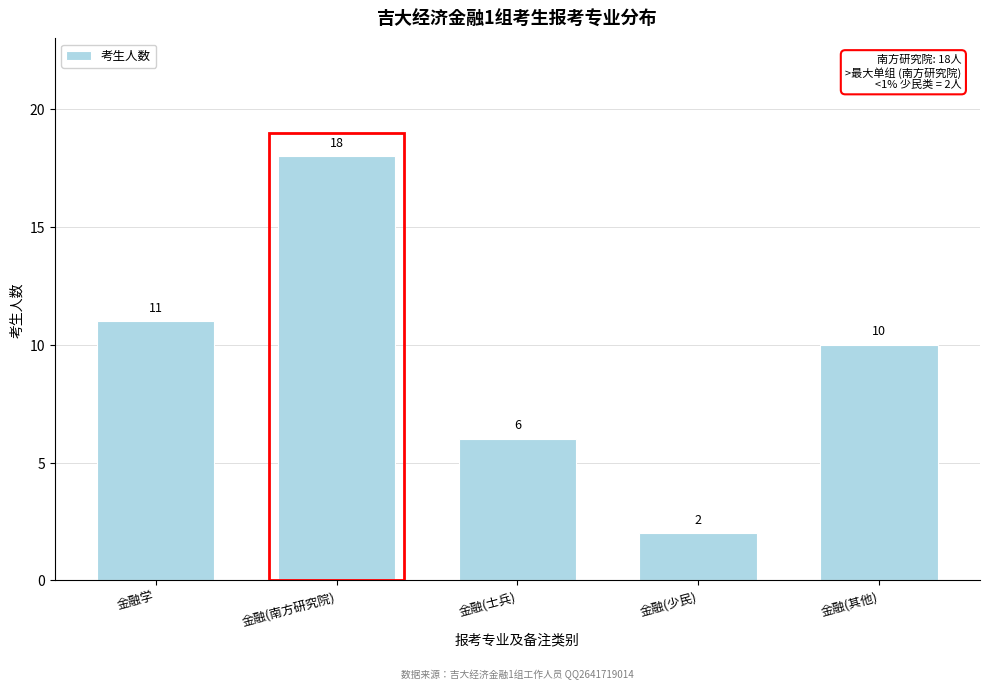

Reading right to left, extract all data points from this chart.

金融(其他)=10	金融(少民)=2	金融(士兵)=6	金融(南方研究院)=18	金融学=11